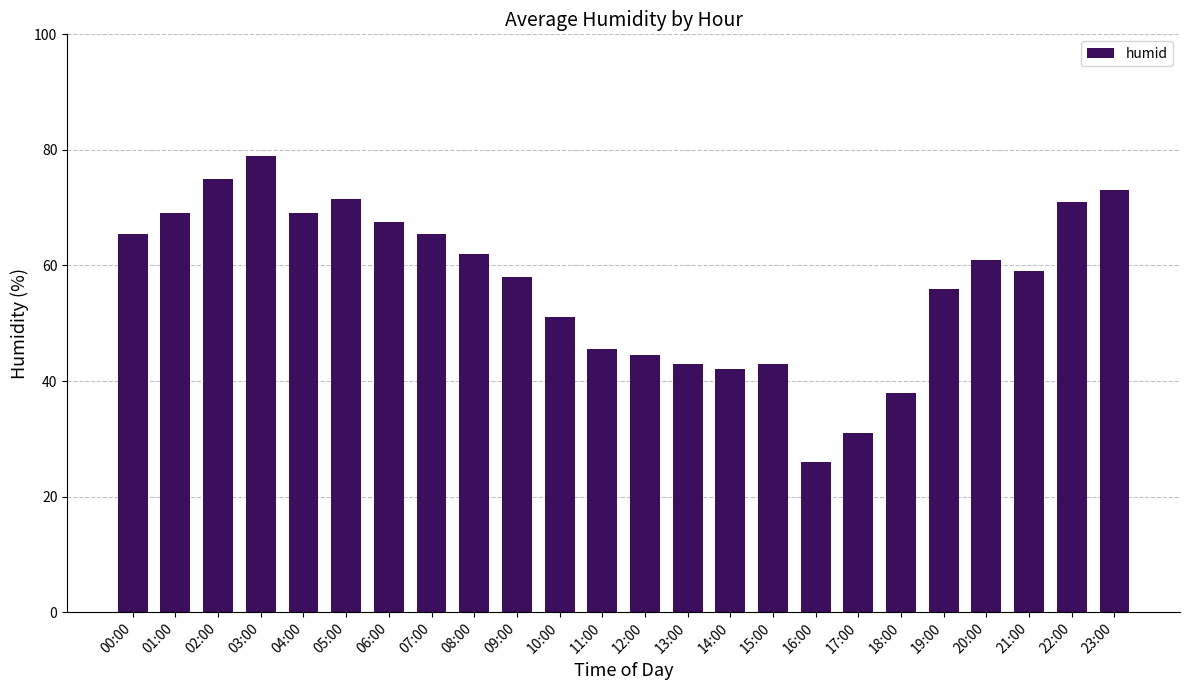

Which label corresponds to the smallest value in the chart?

16:00